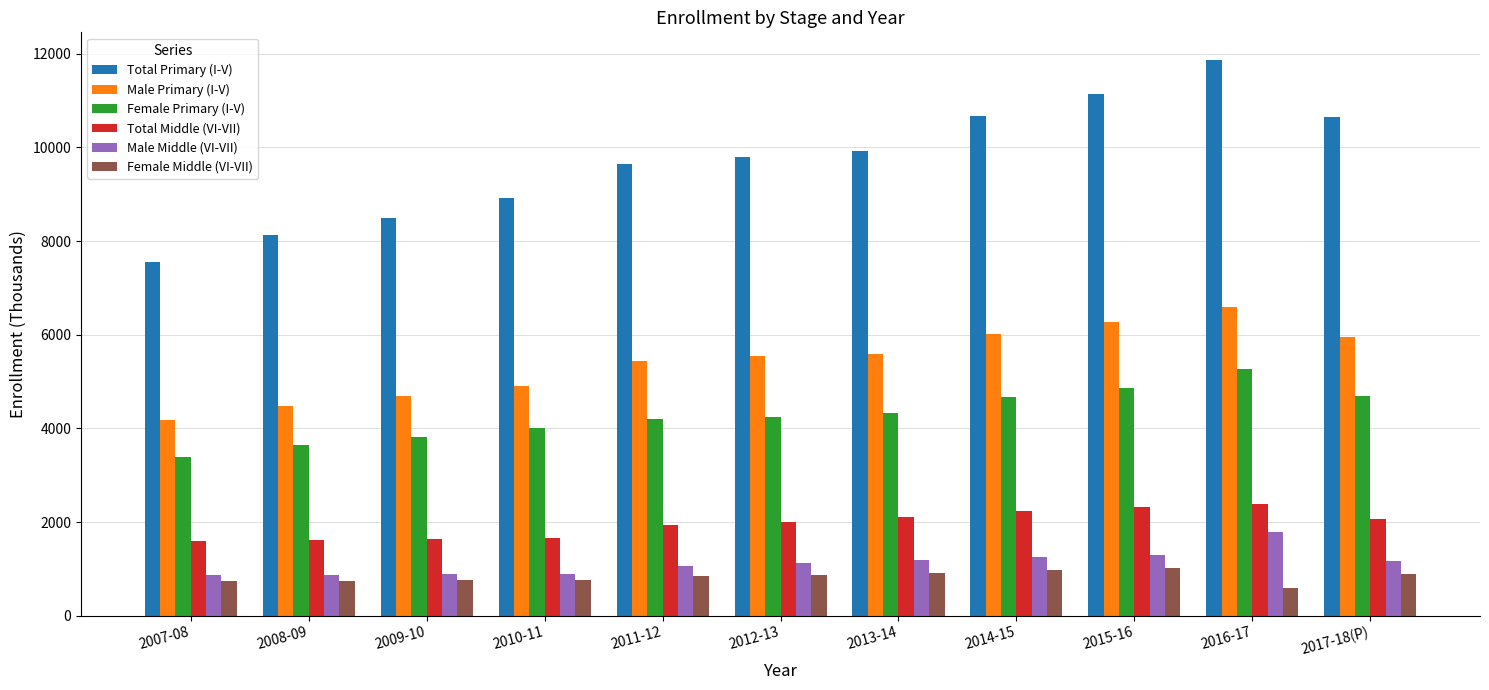

Which series changed the most between 2007-08 and 2008-09?

Total Primary (I-V)